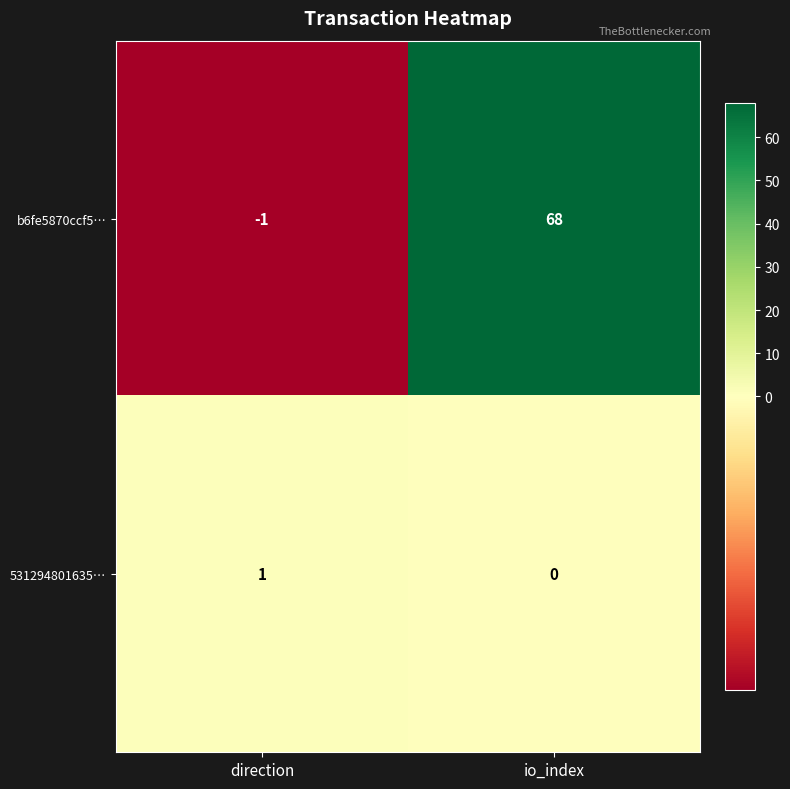

At which label is b6fe5870ccf5… closest to 33?

direction